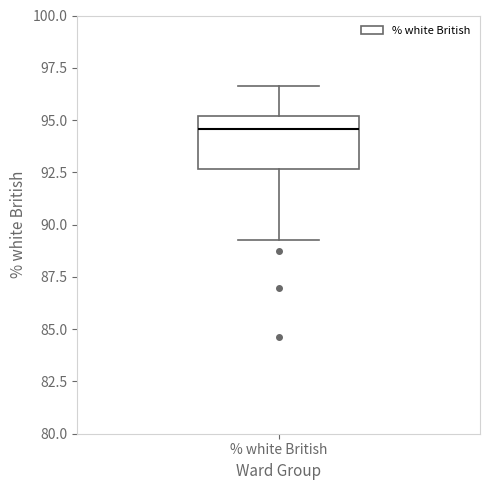

Read this box plot against the y-axis: the position of the median line, the range covered by the box, and the ends of both whiskers. The values are not printed on the chart, so give them approximately, as read against the axis.

median 94.5, box 92.5 to 95.0, whiskers 89.5 to 96.5